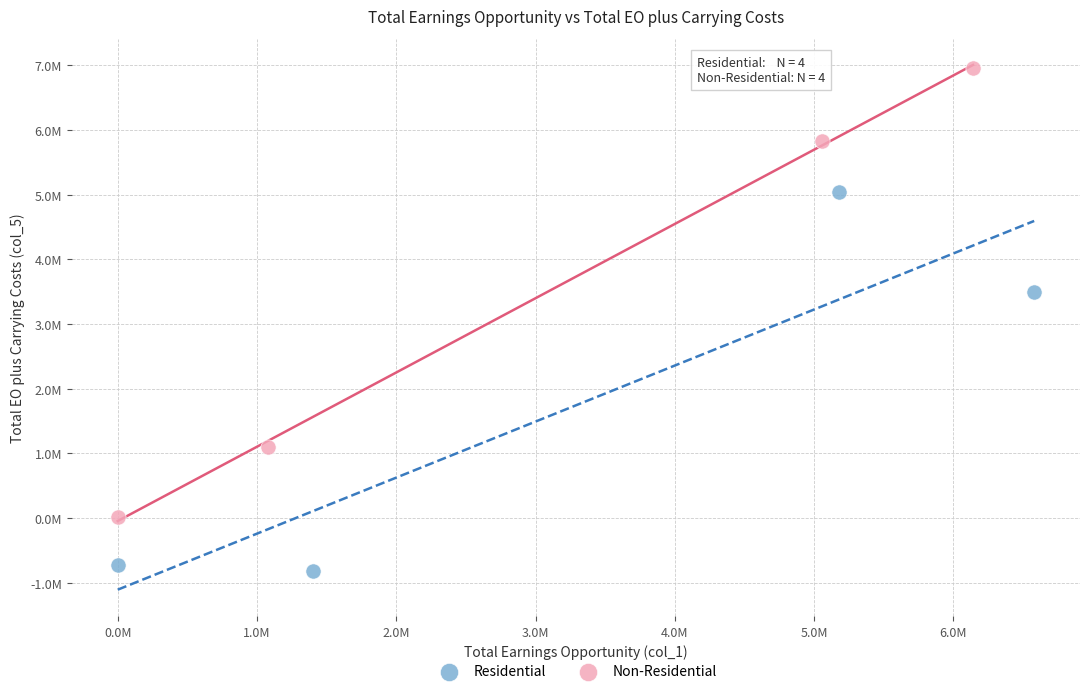

What are all the series names shown in the legend?

Residential, Non-Residential